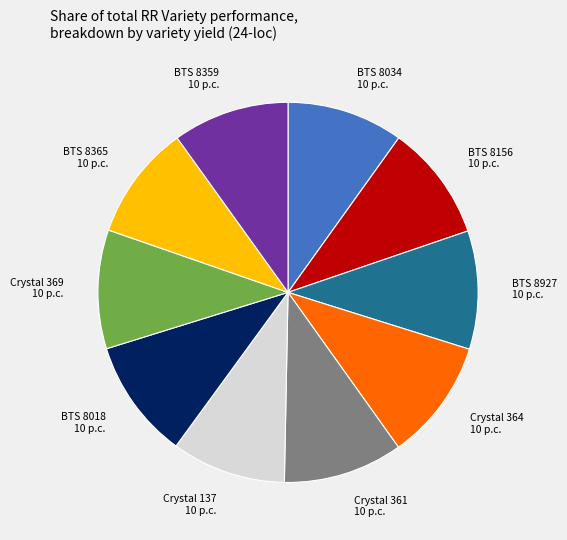

Count the number of slices in the pie.

10